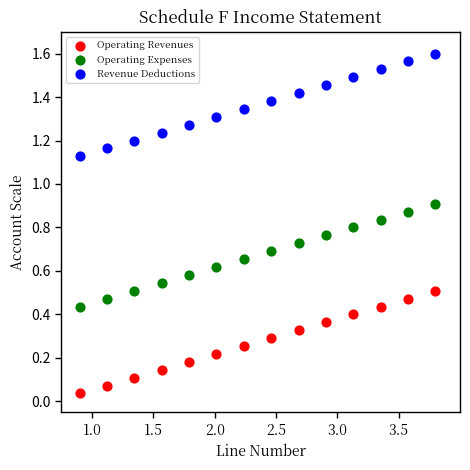

Across all data points, what is the range of X values (max minus min)?

2.9